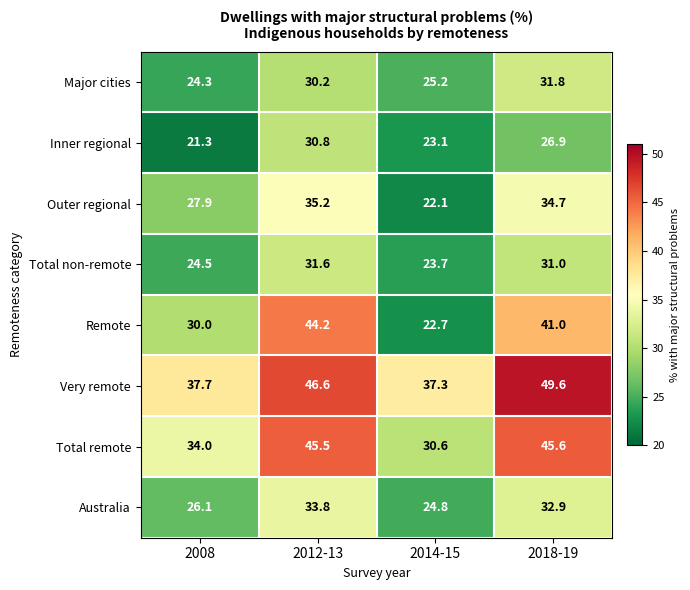

What is the minimum value shown in the chart?

21.3